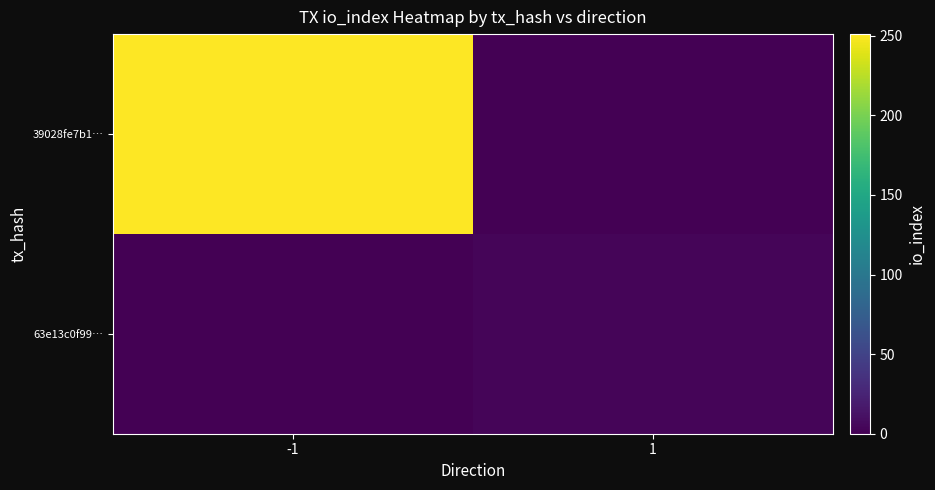

At which category does the chart reach its minimum across all series?

1